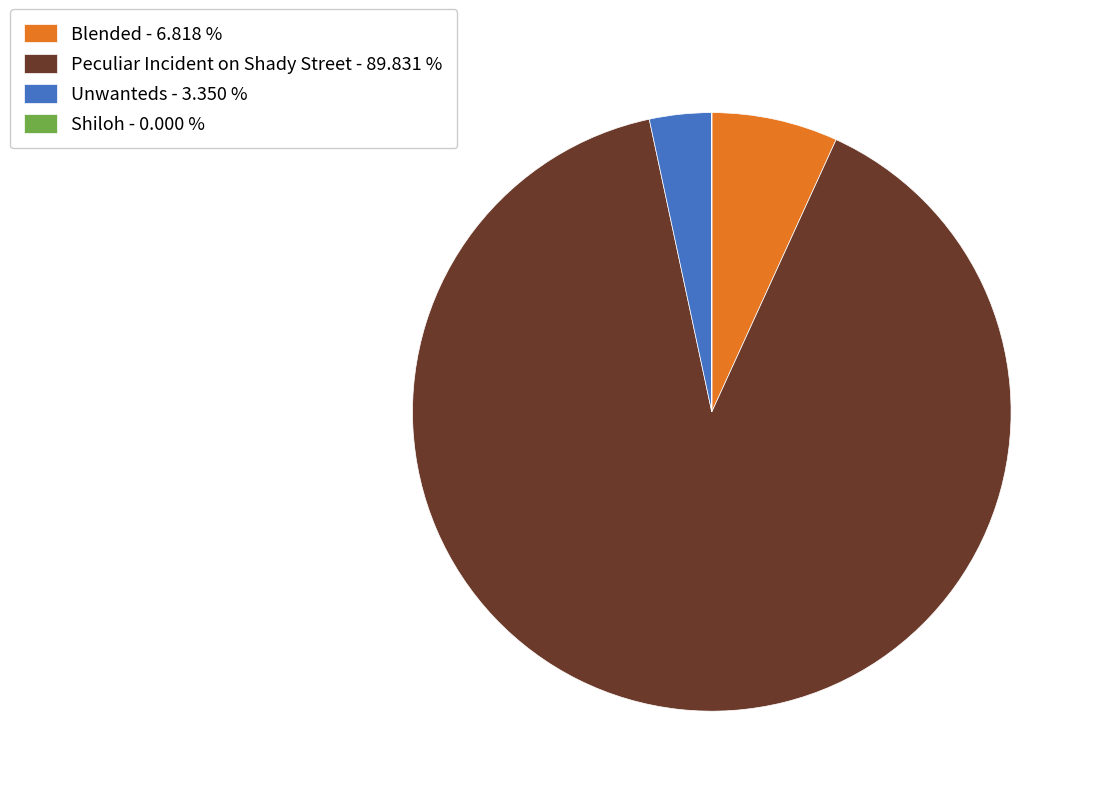

What is the largest slice in the pie chart?

Peculiar Incident on Shady Street